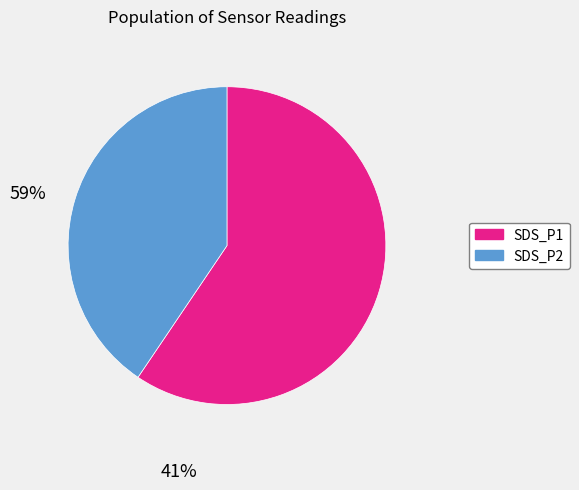

Combined, do SDS_P2 and SDS_P1 account for over 50%?

Yes